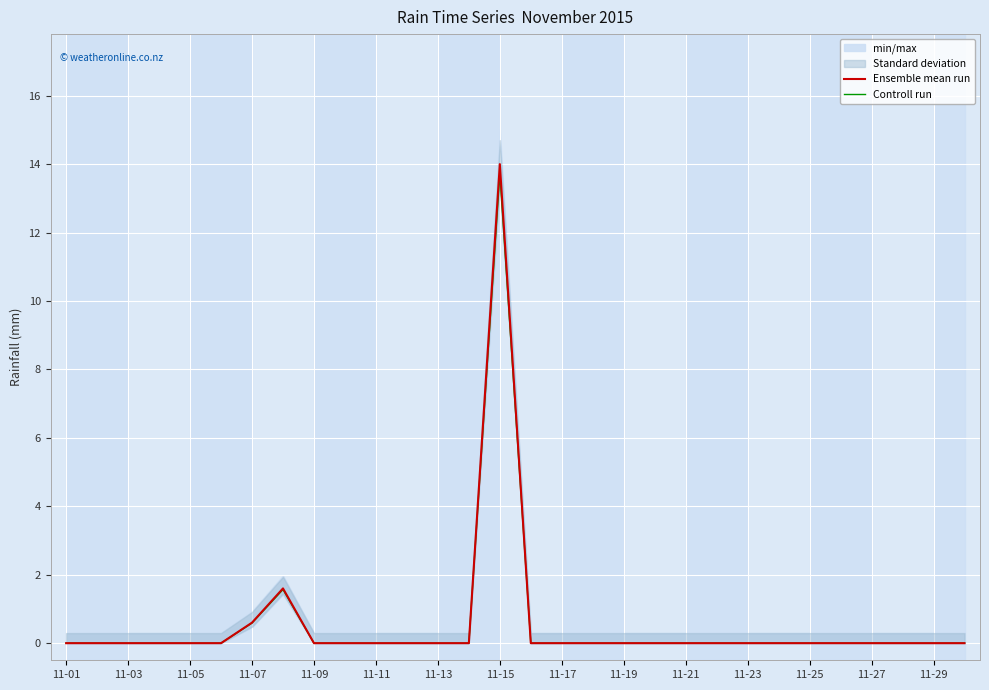

What is the highest value of the Controll run series?

13.7